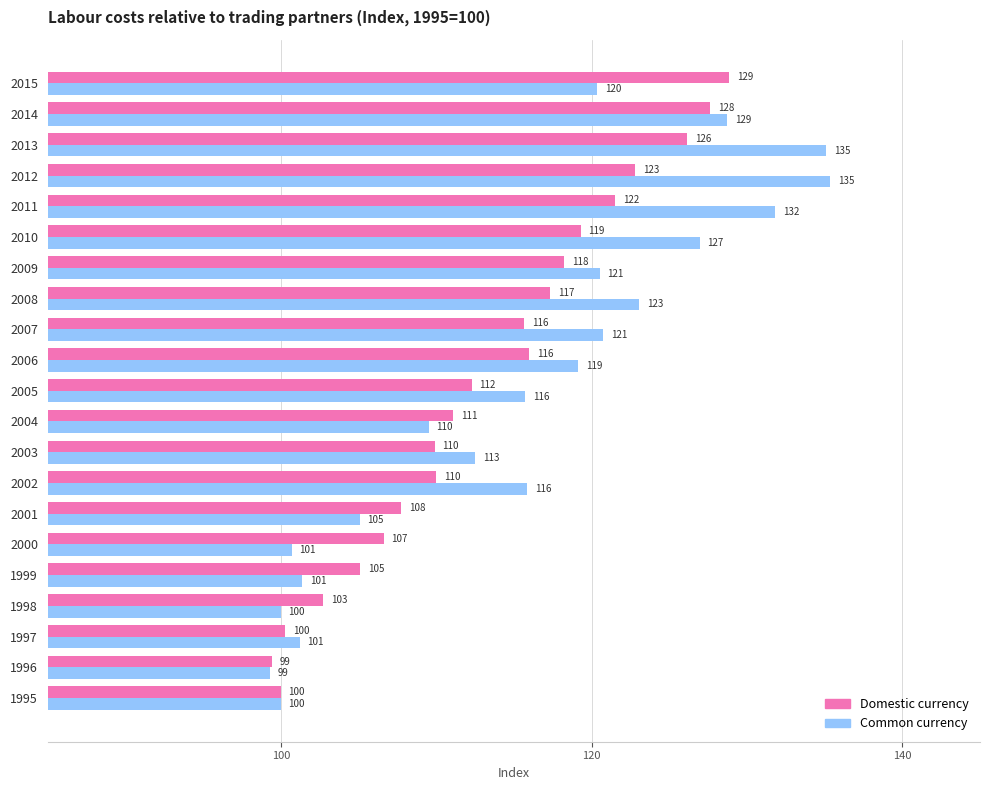

What is the difference between the maximum and minimum values in the Common currency series?

36.0